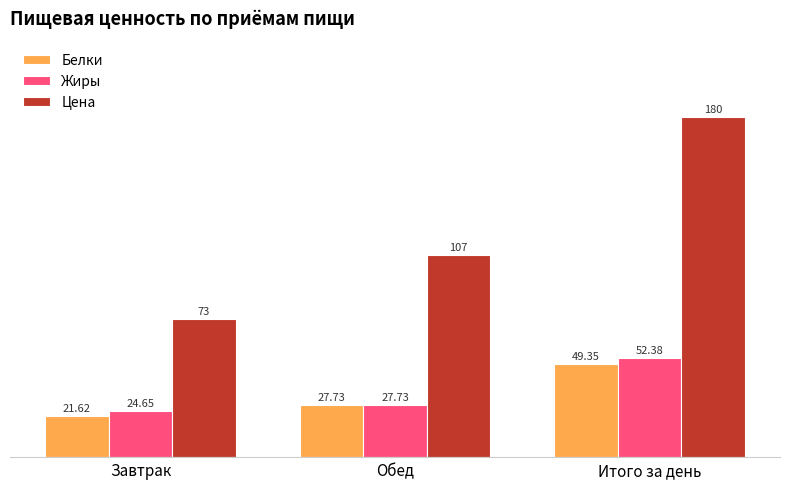

Which series has the widest spread of values?

Цена